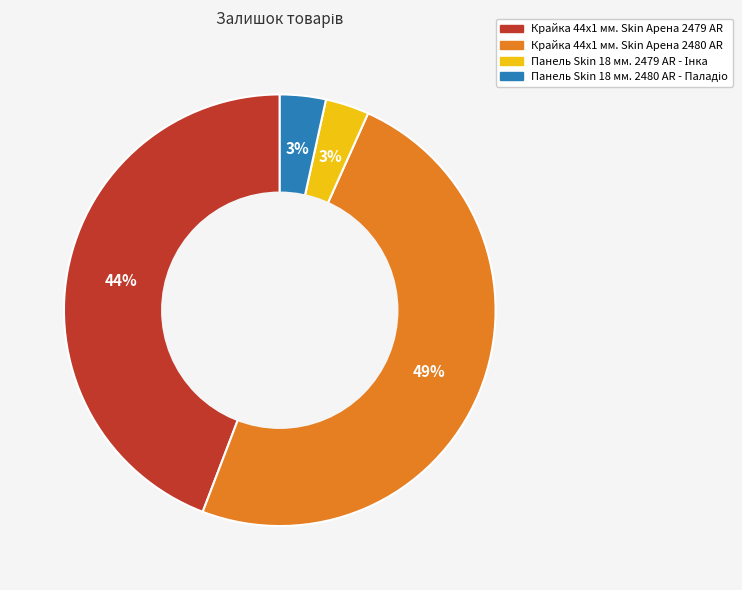

What is the largest slice in the pie chart?

Крайка 44x1 мм. Skin Арена 2480 AR